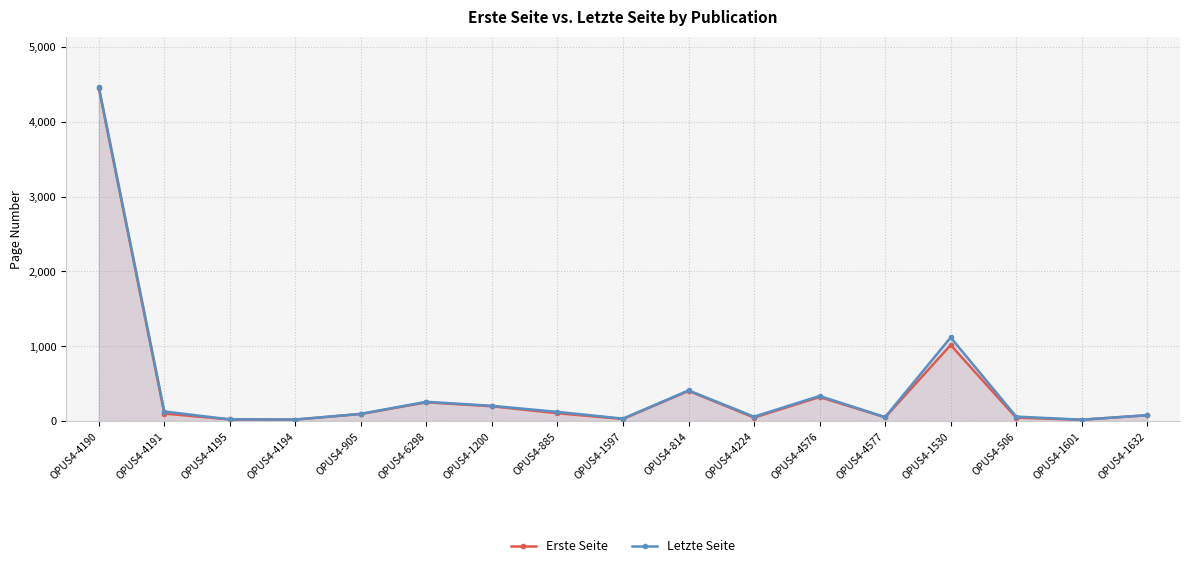

How many data points in Erste Seite are less than 95?

8